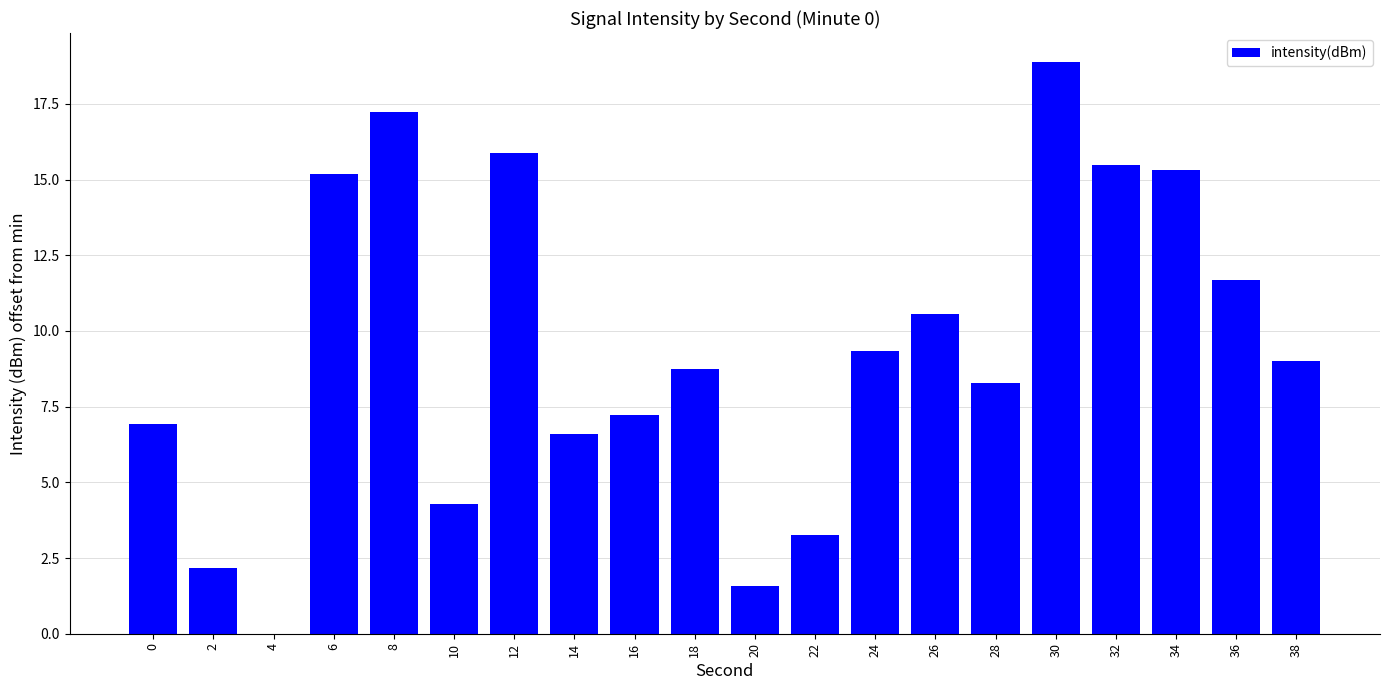

True or false: the data shows 11.7 at 36.

True